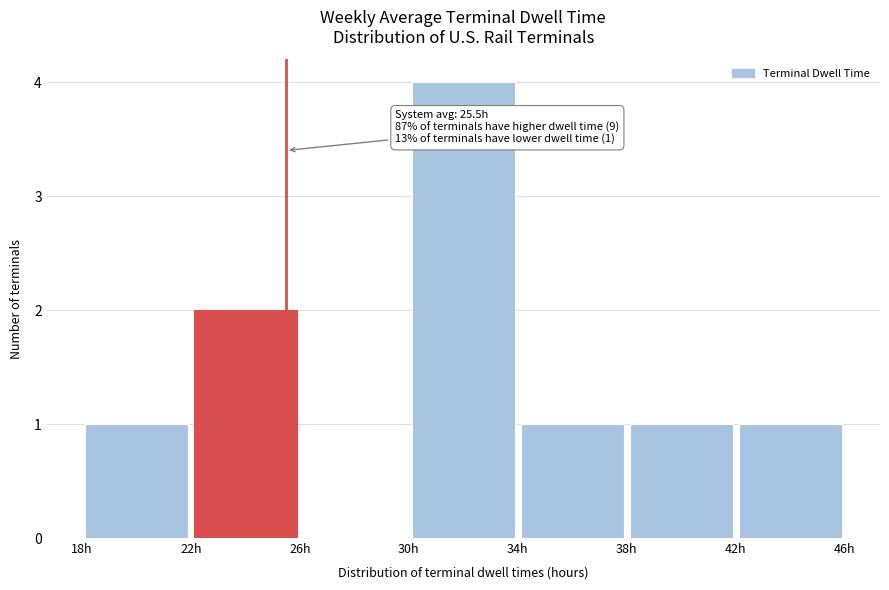

Which range on the x-axis has the tallest bar?

30 to 34